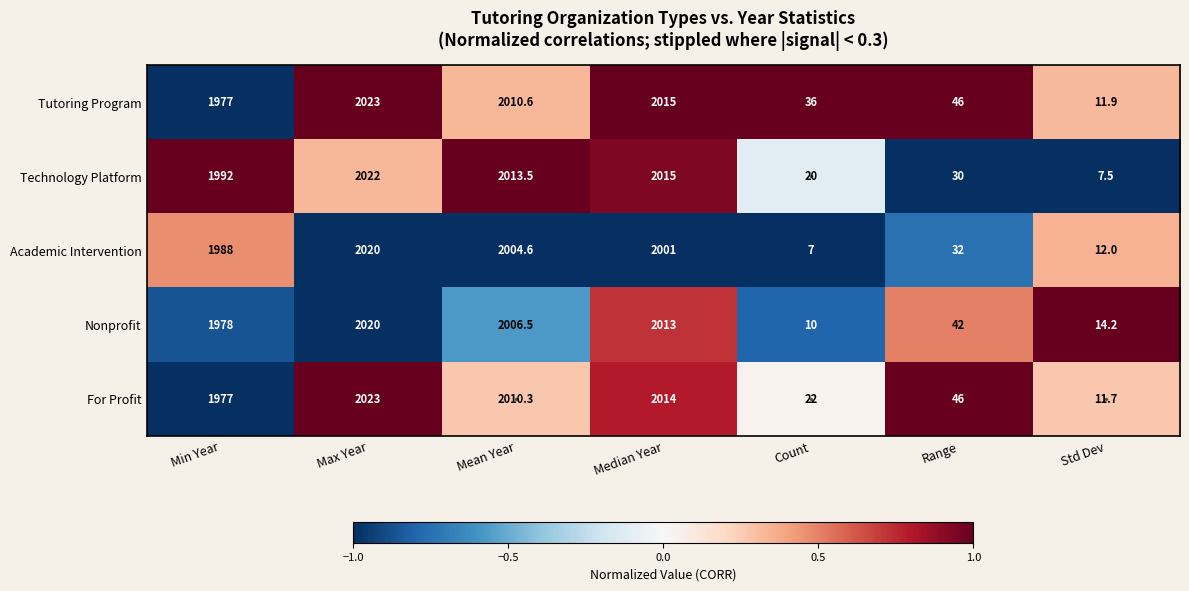

Which series has the largest total across all categories?

Tutoring Program